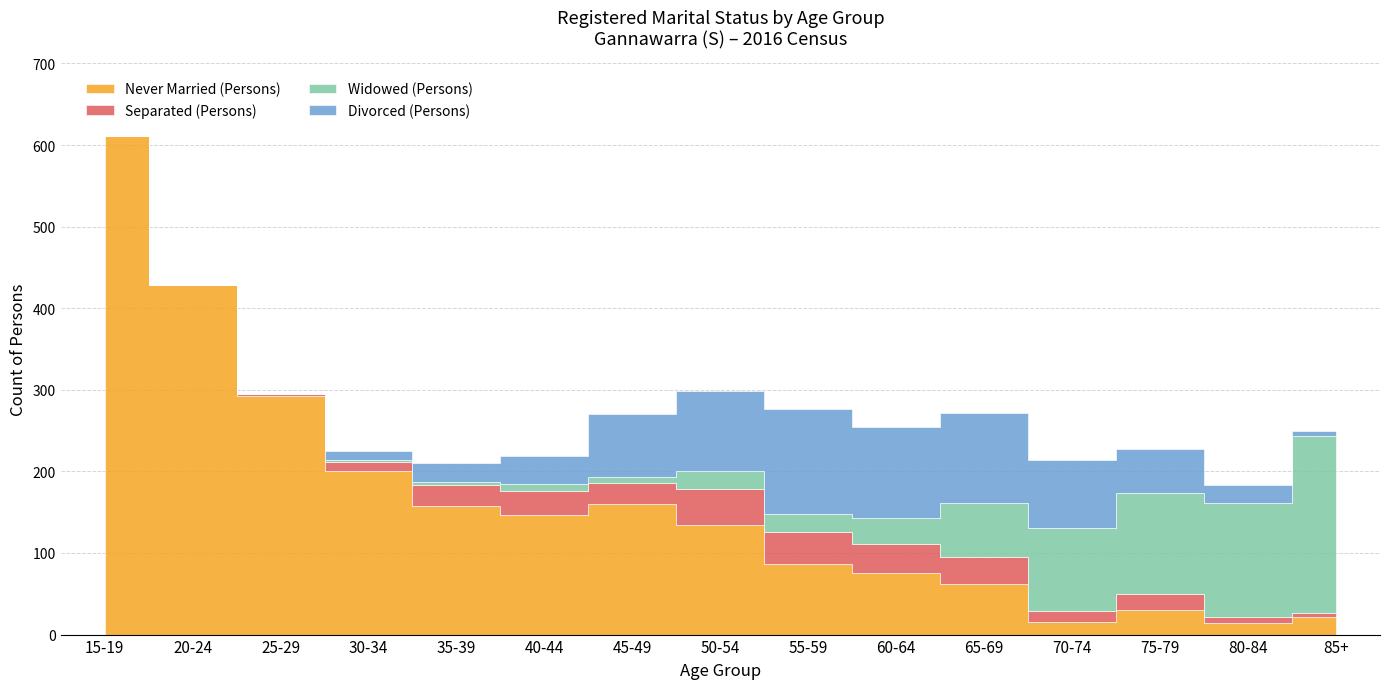

Which category has the lowest value across all series?

15-19